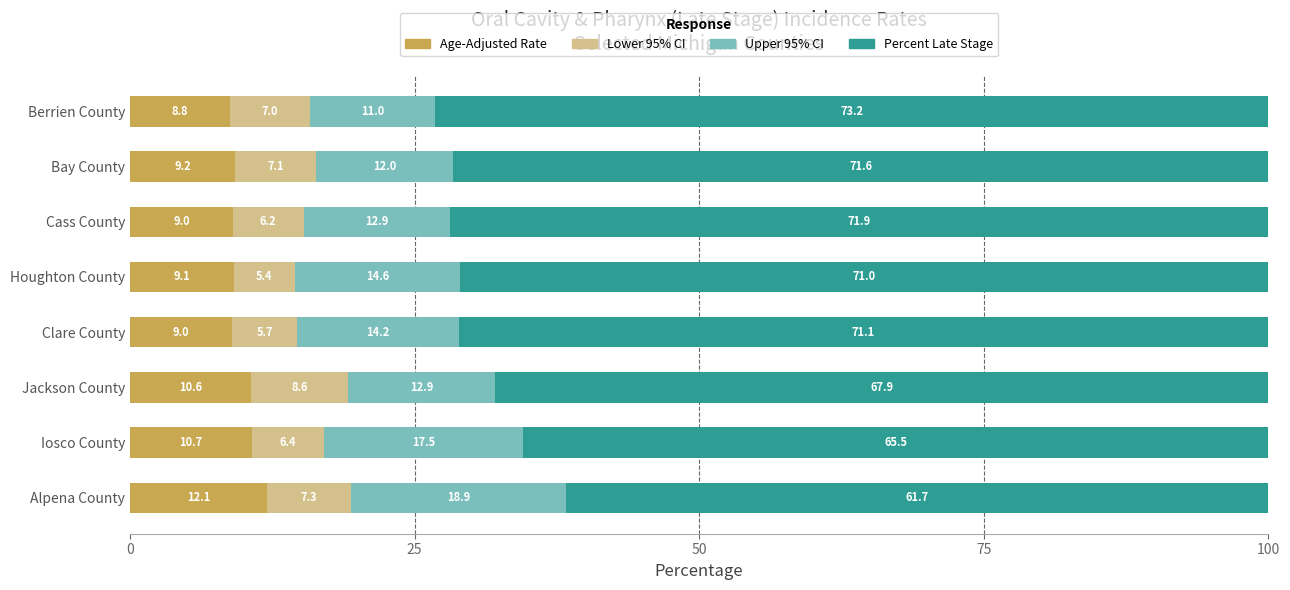

What is the difference between the maximum and minimum values in the Age-Adjusted Rate series?

3.3